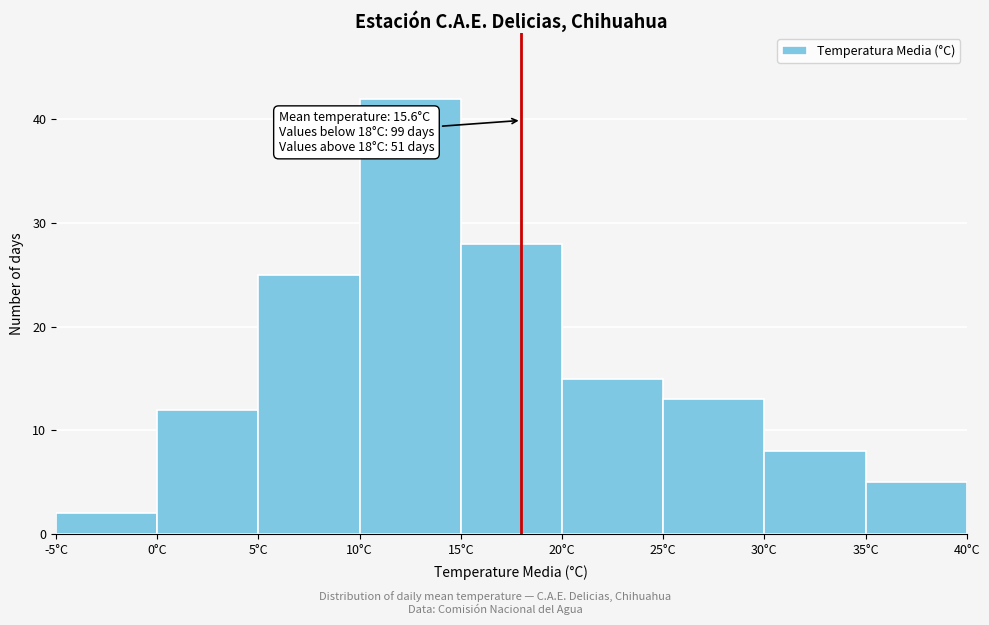

Which range on the x-axis has the tallest bar?

10 to 15